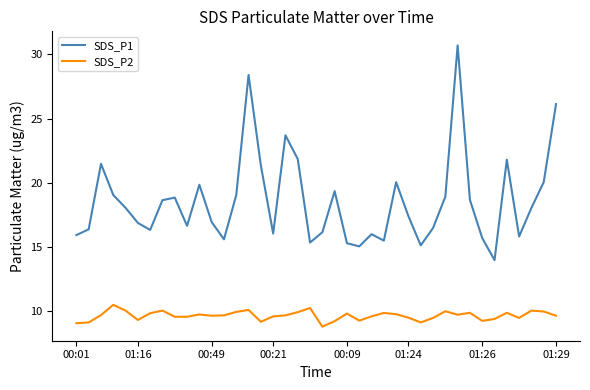

What is the difference between the maximum and minimum values in the SDS_P1 series?

16.7